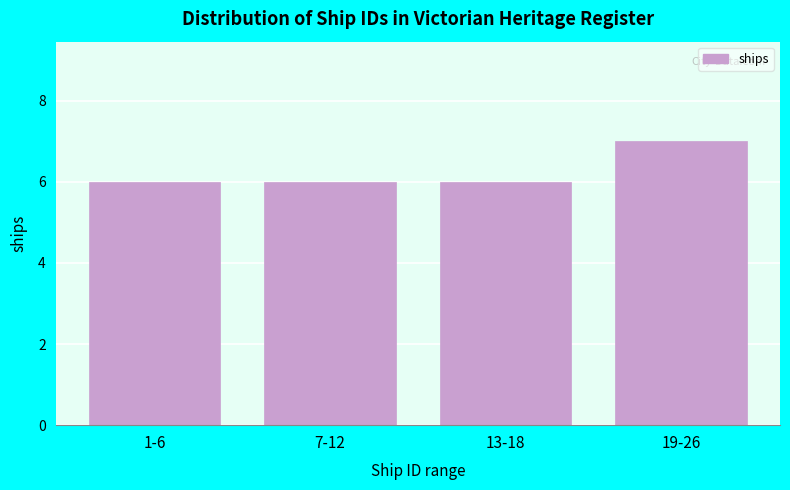

Reading right to left, transcribe all the data shown in this chart.

19-26=7	13-18=6	7-12=6	1-6=6